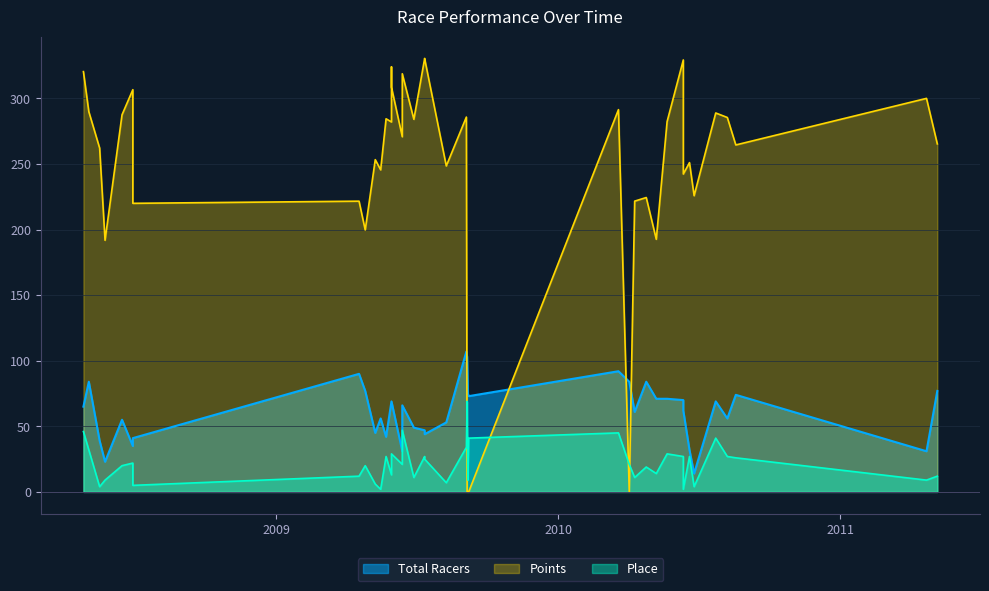

How many values in the Points series exceed 270?

20